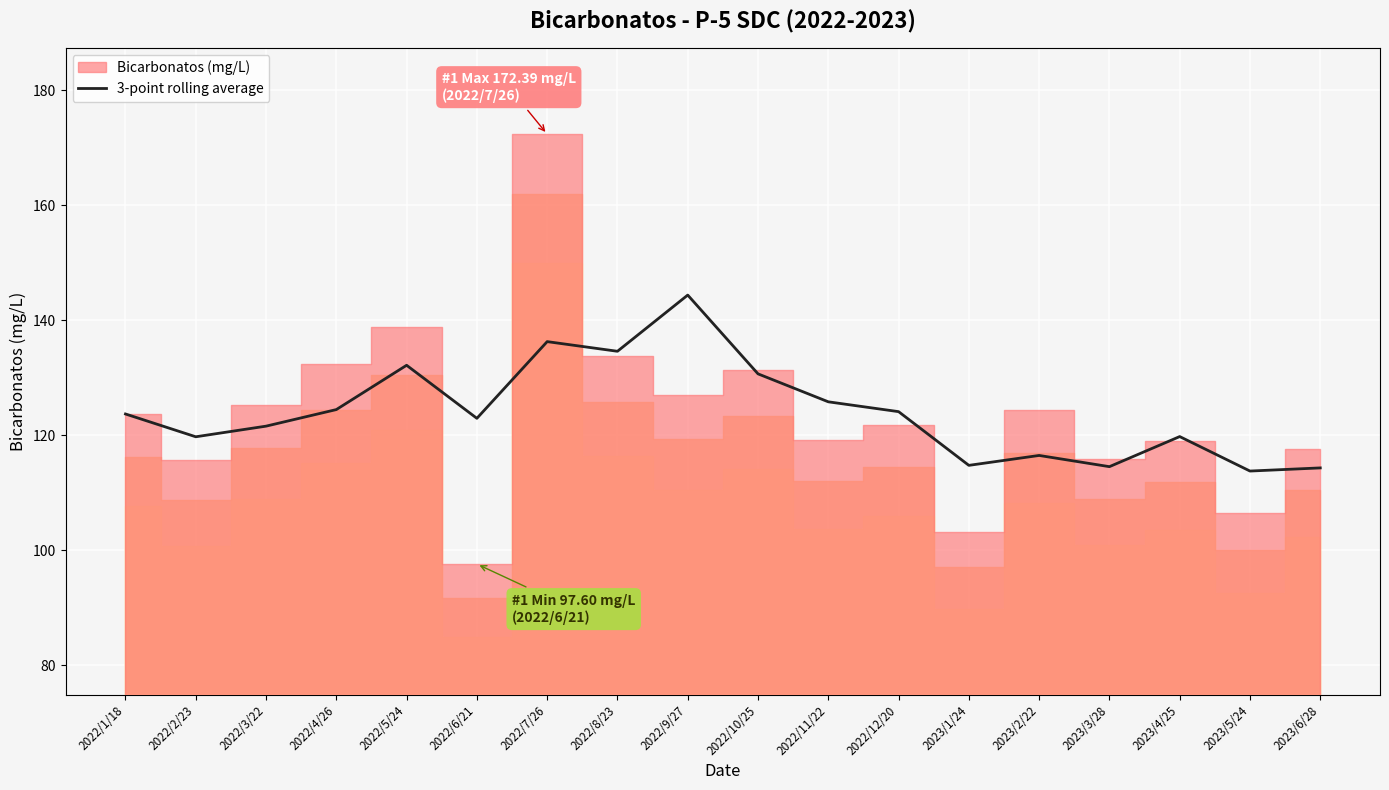

What is the sum of all values?

2234.3